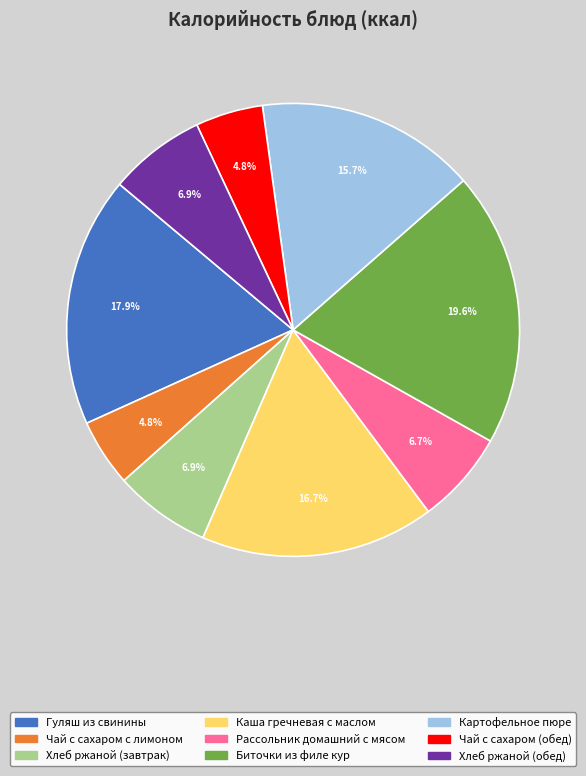

Is there any slice that represents more than half of the pie?

No